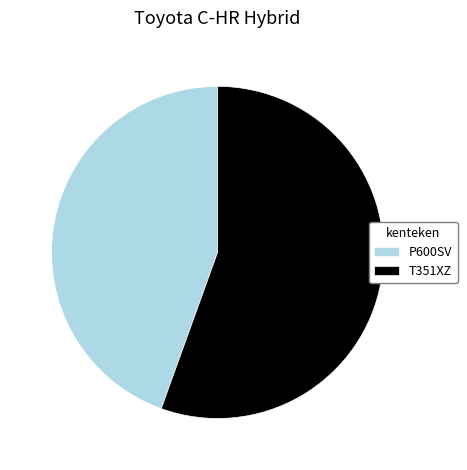

Which has a higher value, P600SV or T351XZ?

T351XZ